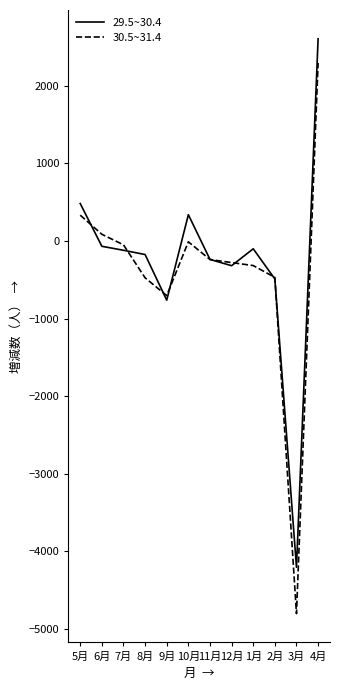

Does the chart display data point markers on the line(s)?

No